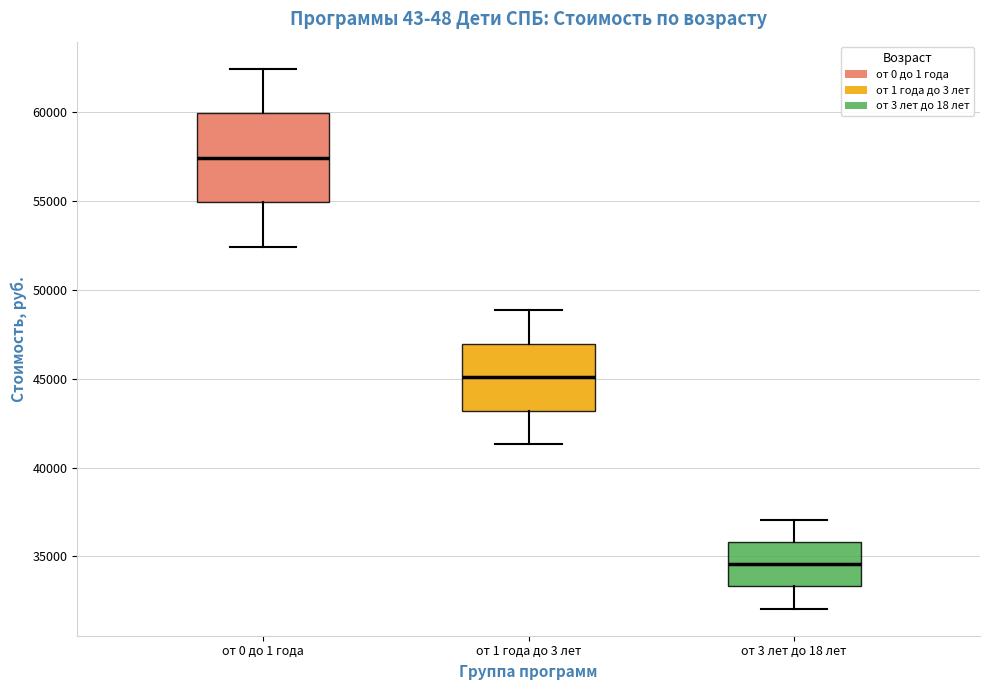

Reading left to right, transcribe this box plot: for each box, give where its median line is, the range the box spans, and where its two whiskers end, as read against the y-axis. The values are not printed on the chart, so give them approximately, as read against the axis.

от 0 до 1 года: median 57500, box 55000 to 60000, whiskers 52500 to 62500
от 1 года до 3 лет: median 45000, box 43000 to 47000, whiskers 41500 to 49000
от 3 лет до 18 лет: median 34500, box 33500 to 36000, whiskers 32000 to 37000